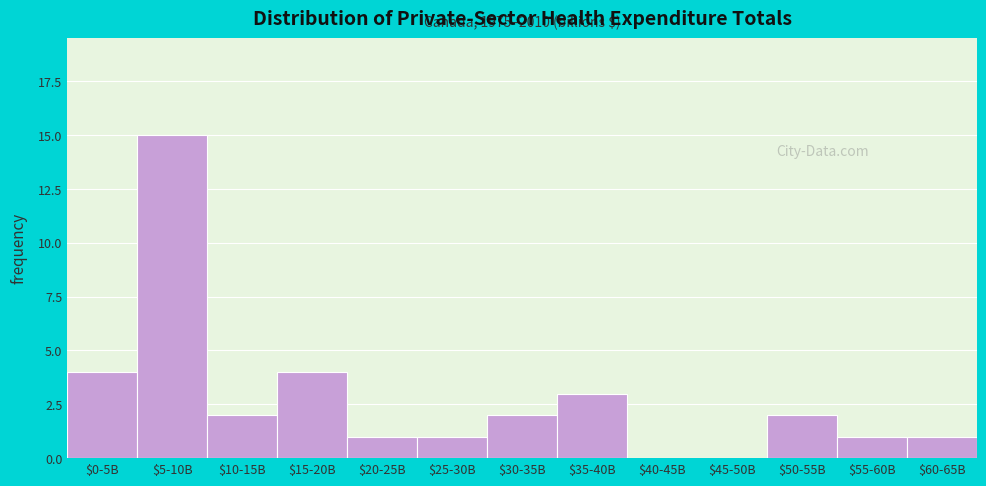

What is the greatest value displayed?

15